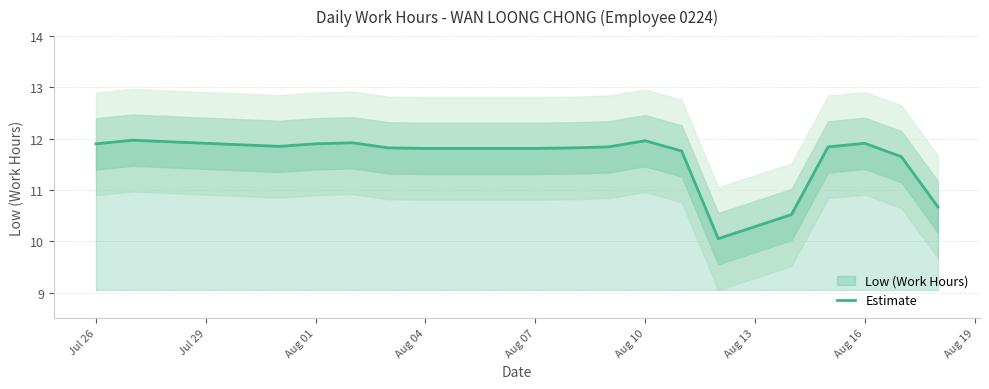

The value of Estimate at Aug 04 is 11.8. True or false?

True